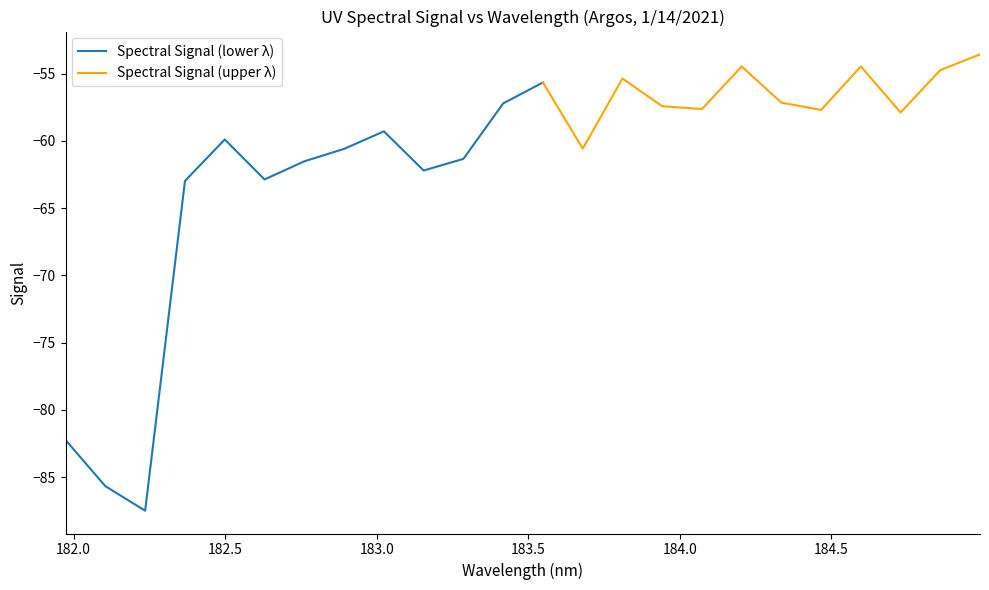

Where is the first local minimum?

2